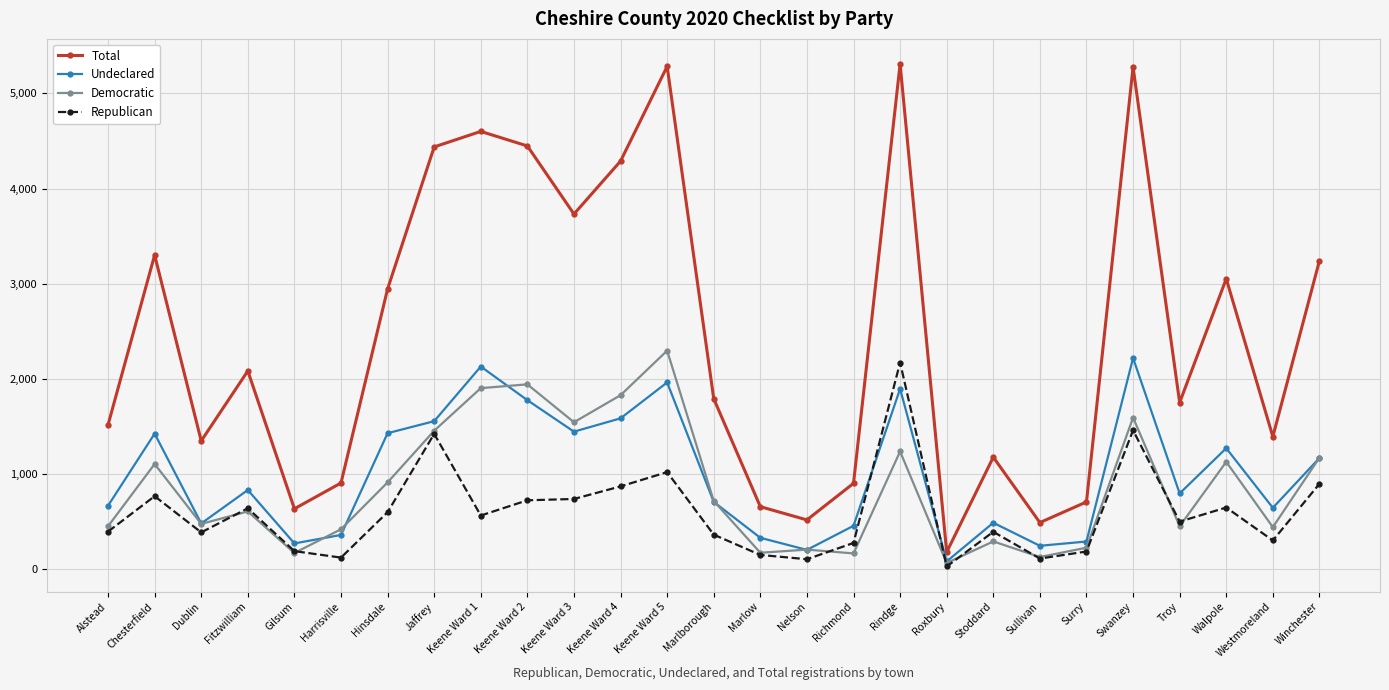

At which category does the chart reach its minimum across all series?

Roxbury